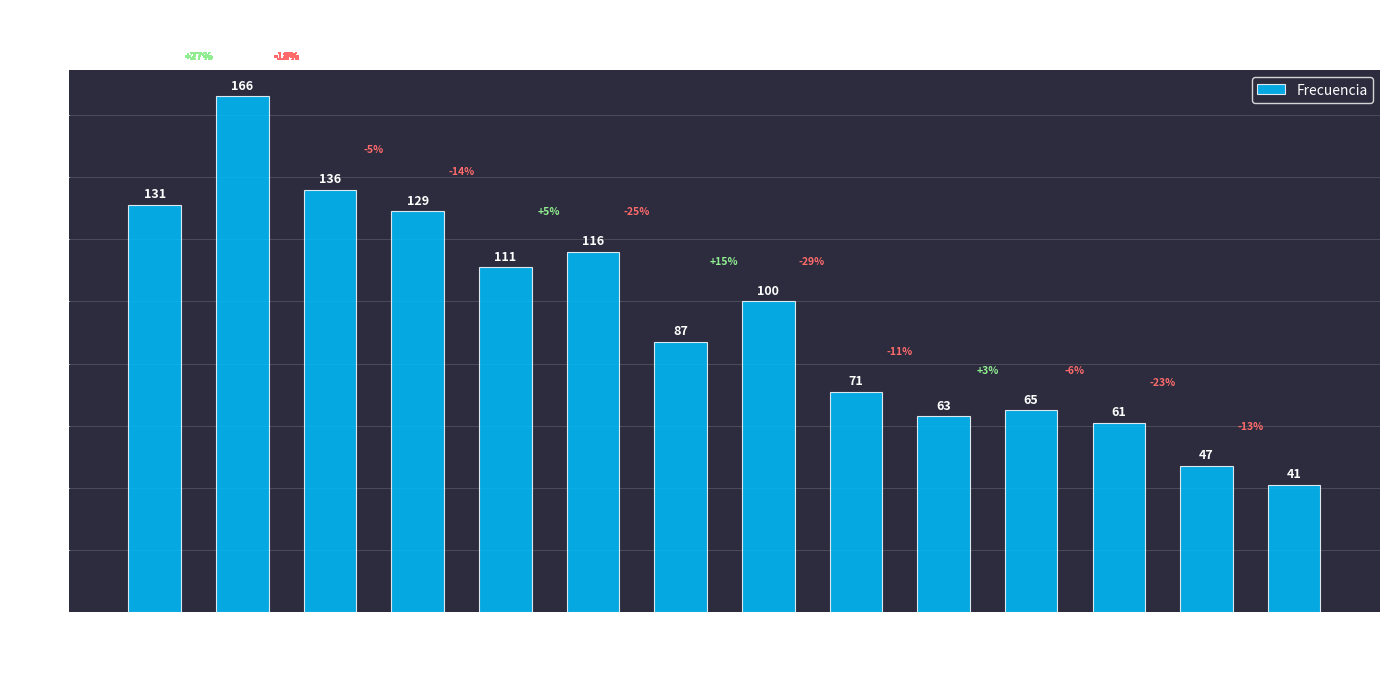

Are the bars horizontal?

No